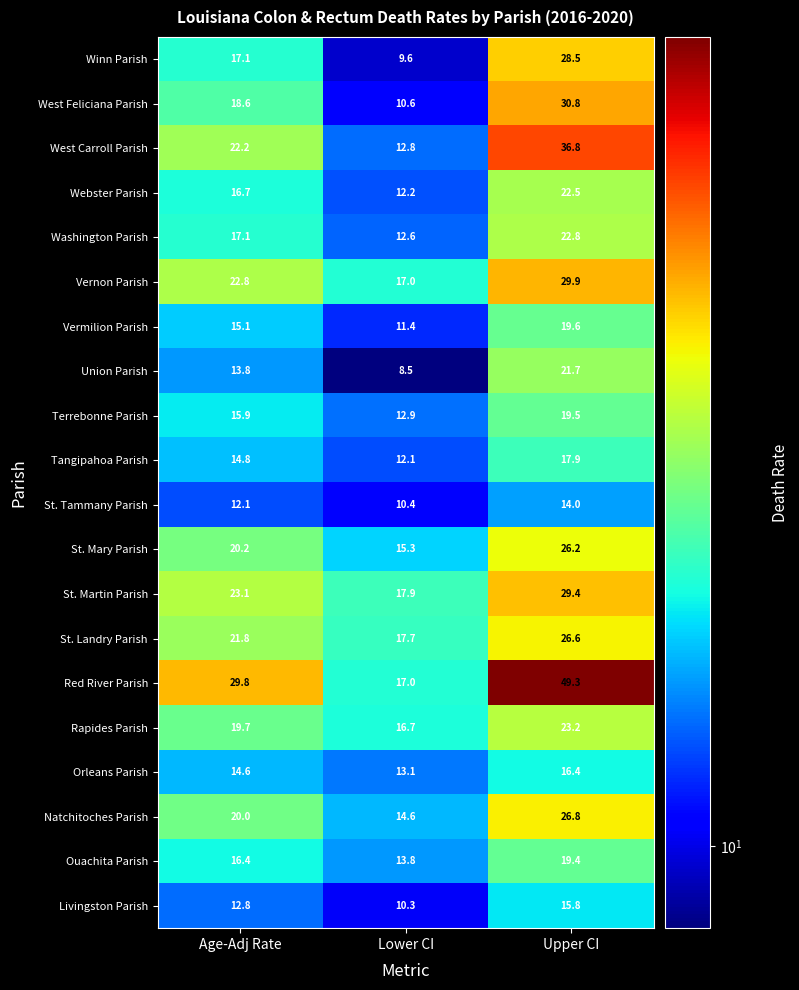

What is the approximate value of St. Landry Parish at Lower CI?

17.7